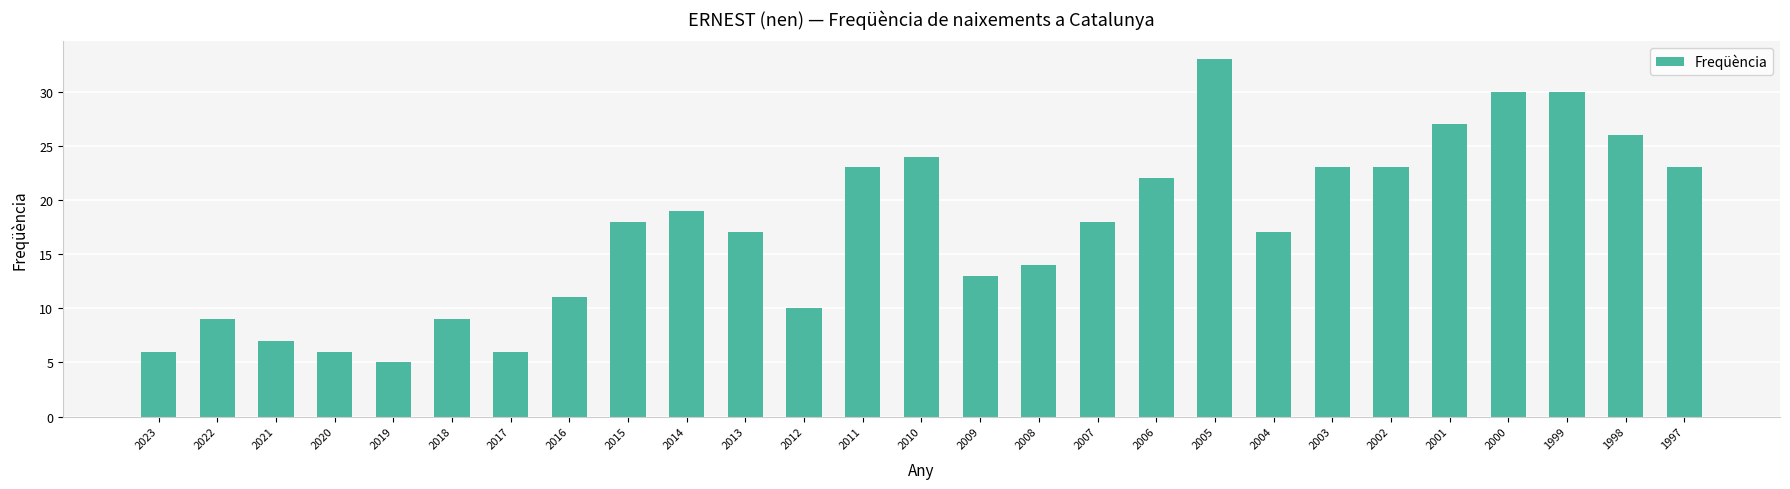

Between 2010 and 2000, which is larger?

2000